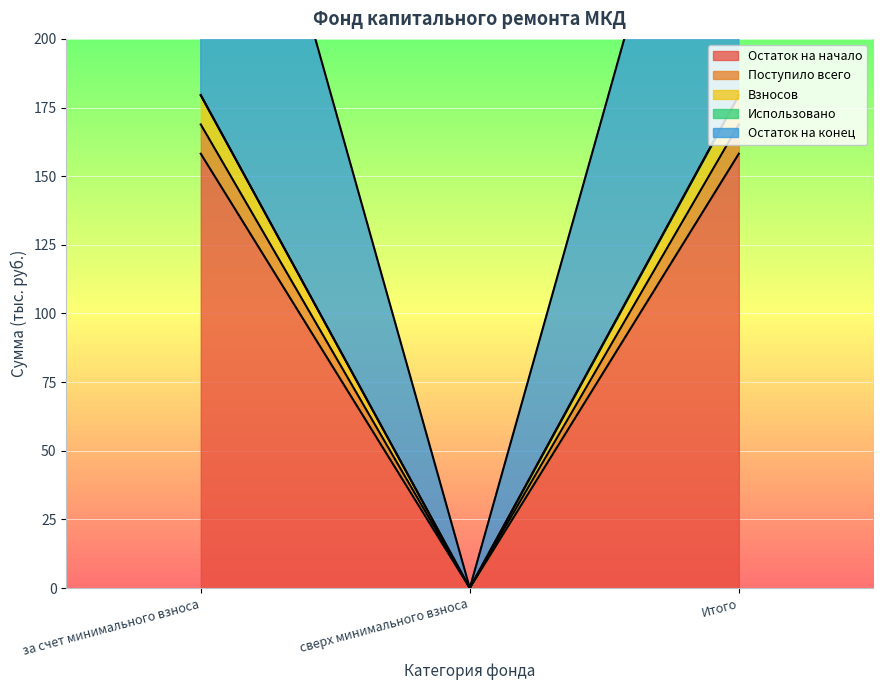

What is the label of the 2nd point from the left?

сверх минимального взноса